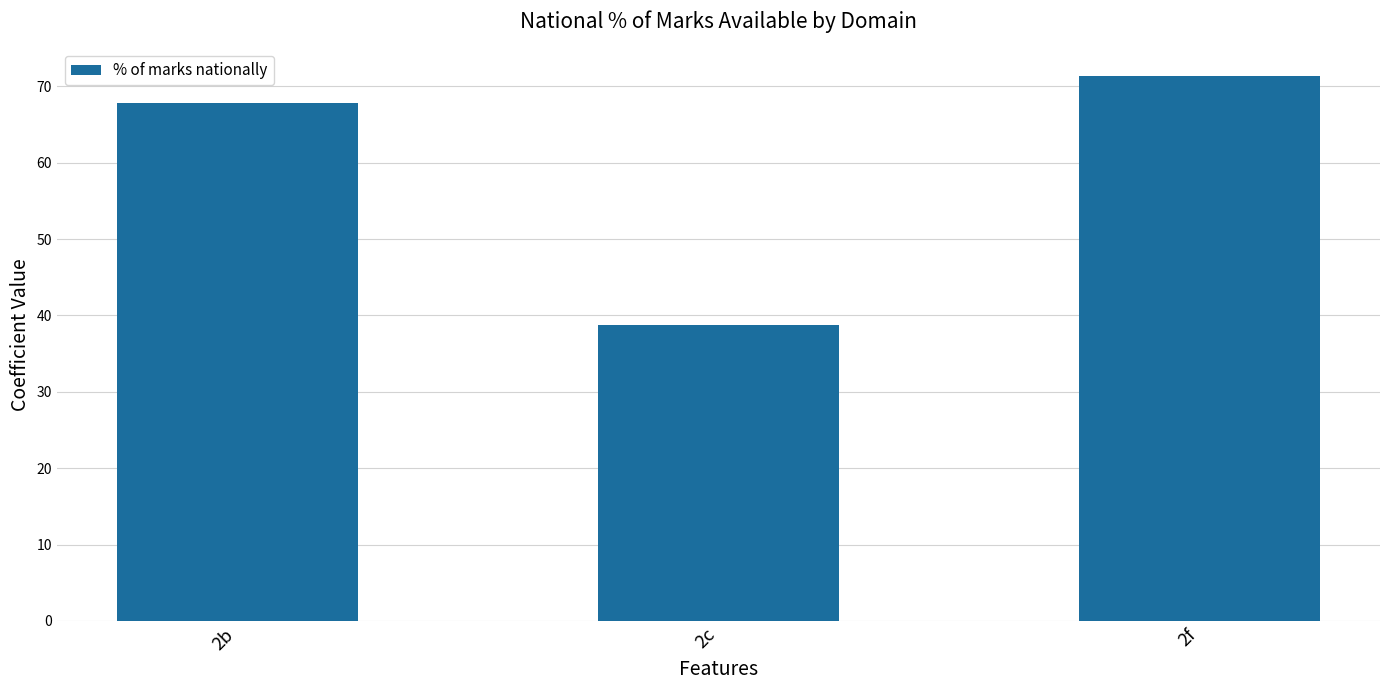

The chart shows a value of 113.5 at 2f. True or false?

False